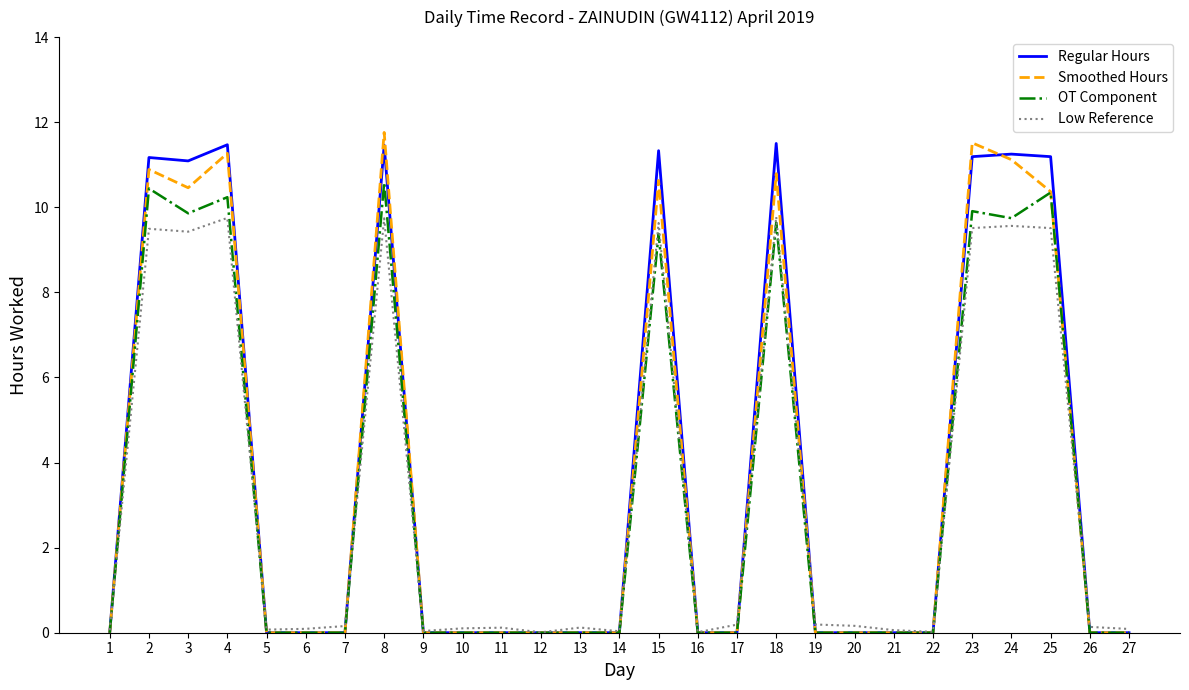

What is the total value across all series at 3?

40.8